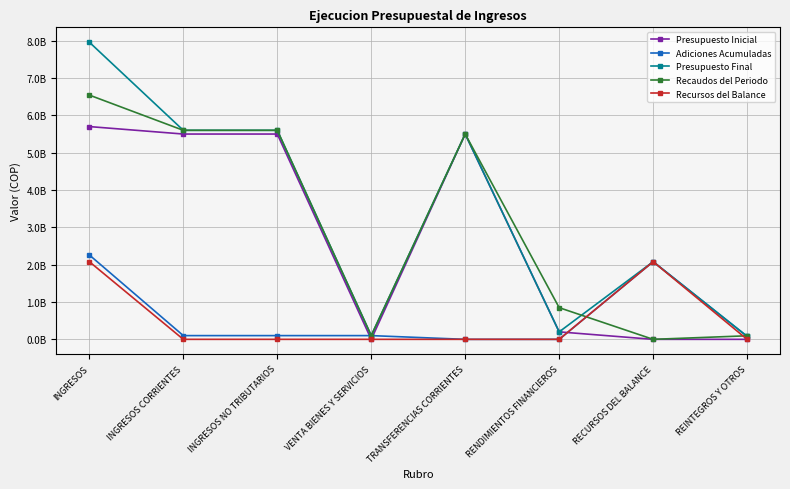

Does the chart display data point markers on the line(s)?

Yes